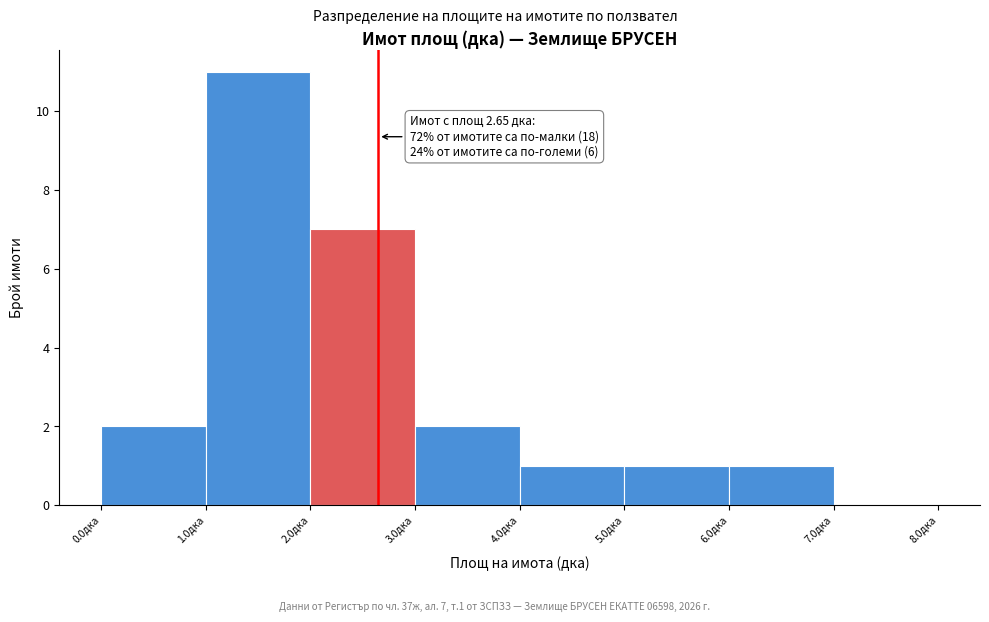

Which range on the x-axis has the tallest bar?

1 to 2